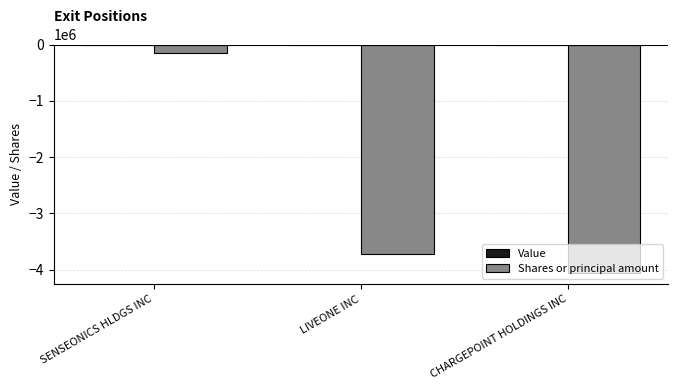

What is the maximum value shown in the chart?

-159601